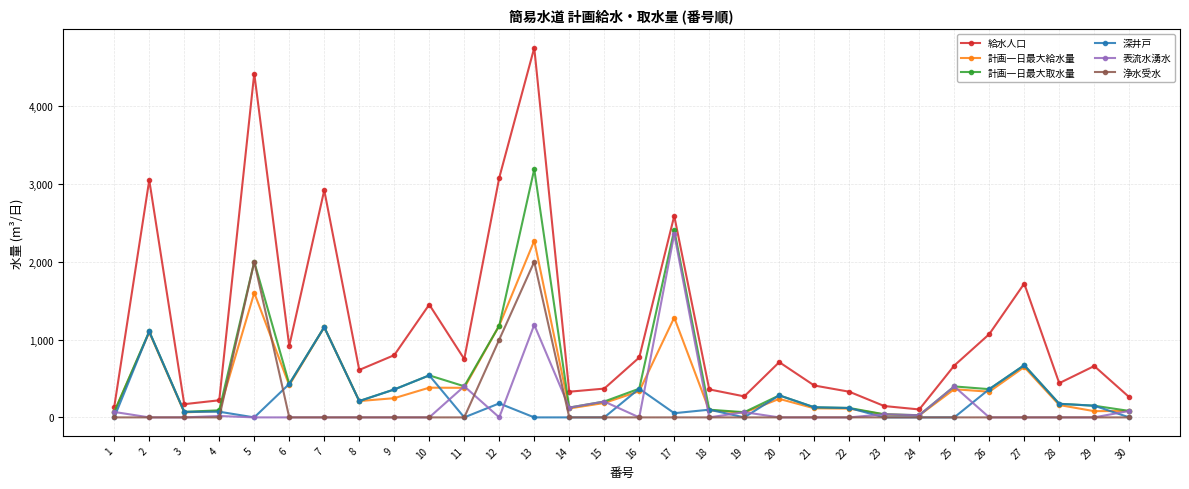

At which category is the sum across all series the highest?

13